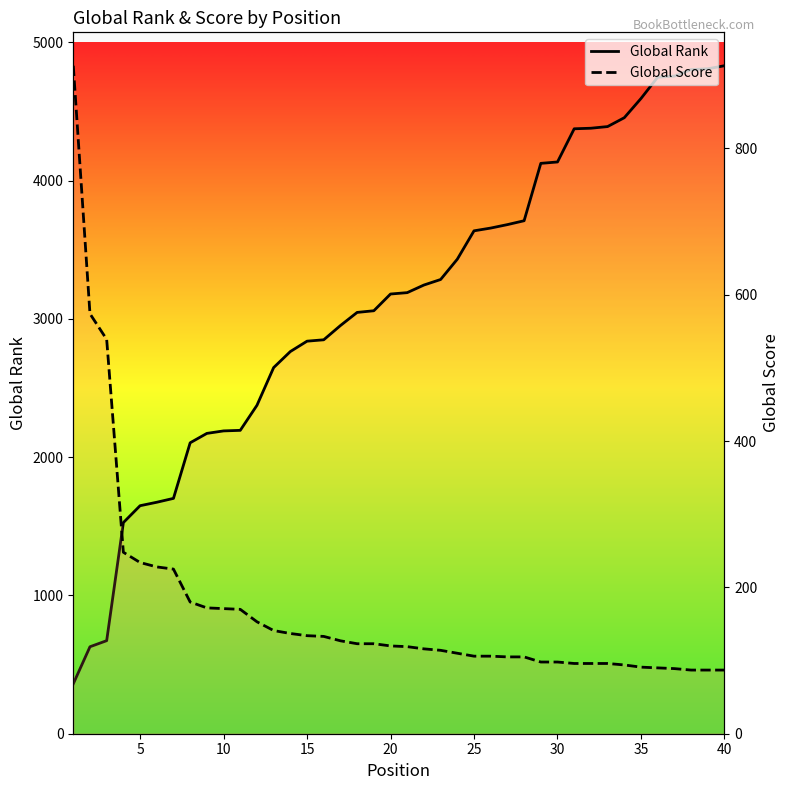

What are all the series names shown in the legend?

Global Rank, Global Score